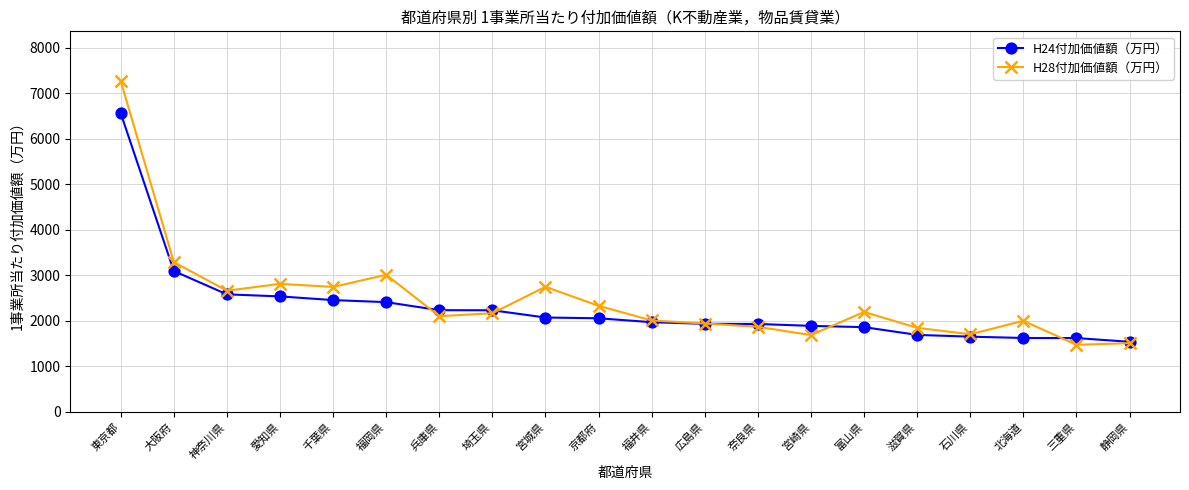

At which label is H24付加価値額（万円） closest to 4052?

大阪府